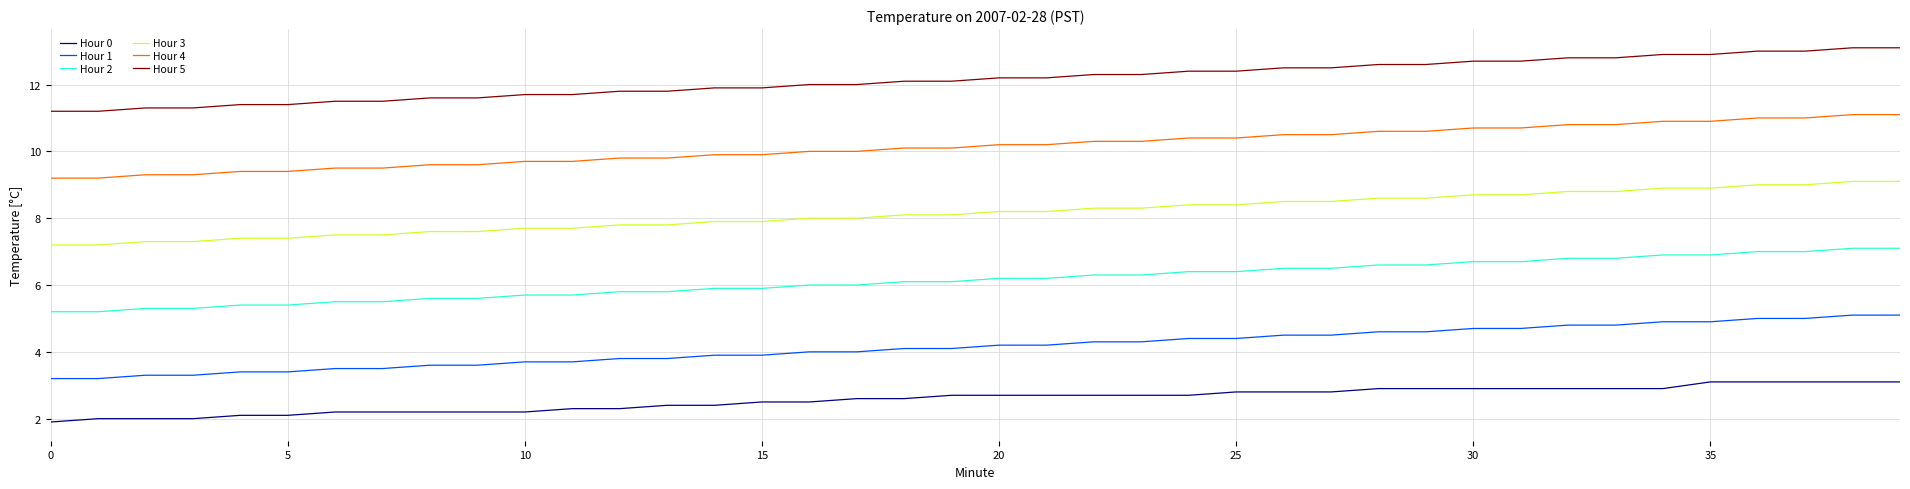

What is the average value of the Hour 2 series?

6.2